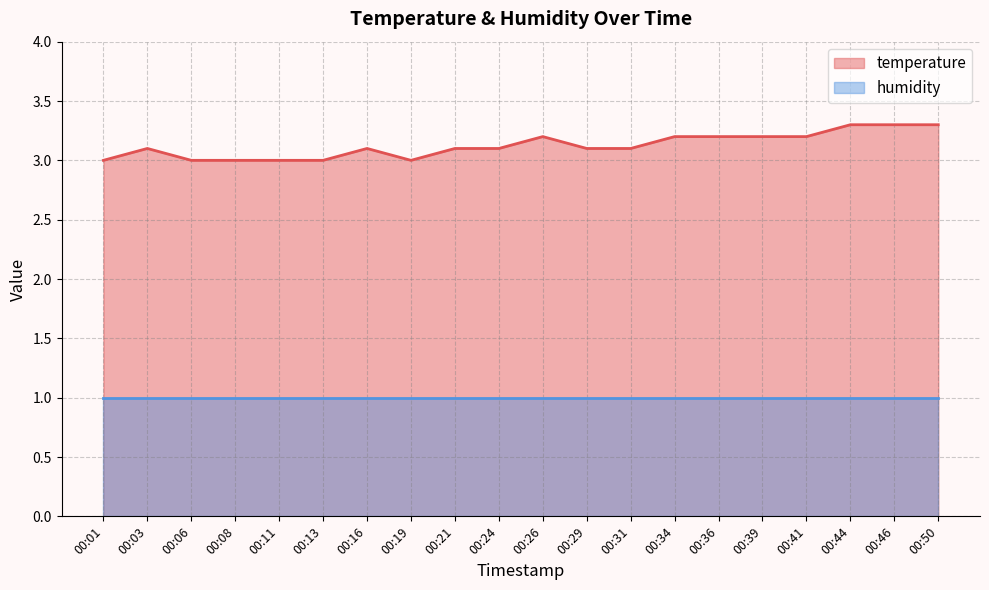

Approximately how many times larger is the value at 00:24 compared to 00:26?

1.0